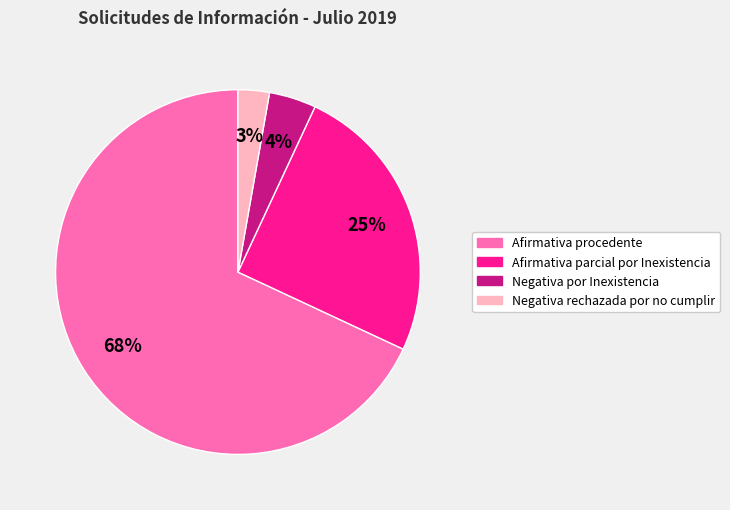

To the nearest percent, what is the difference between the Negativa rechazada por no cumplir and Negativa por Inexistencia slice percentages?

1%